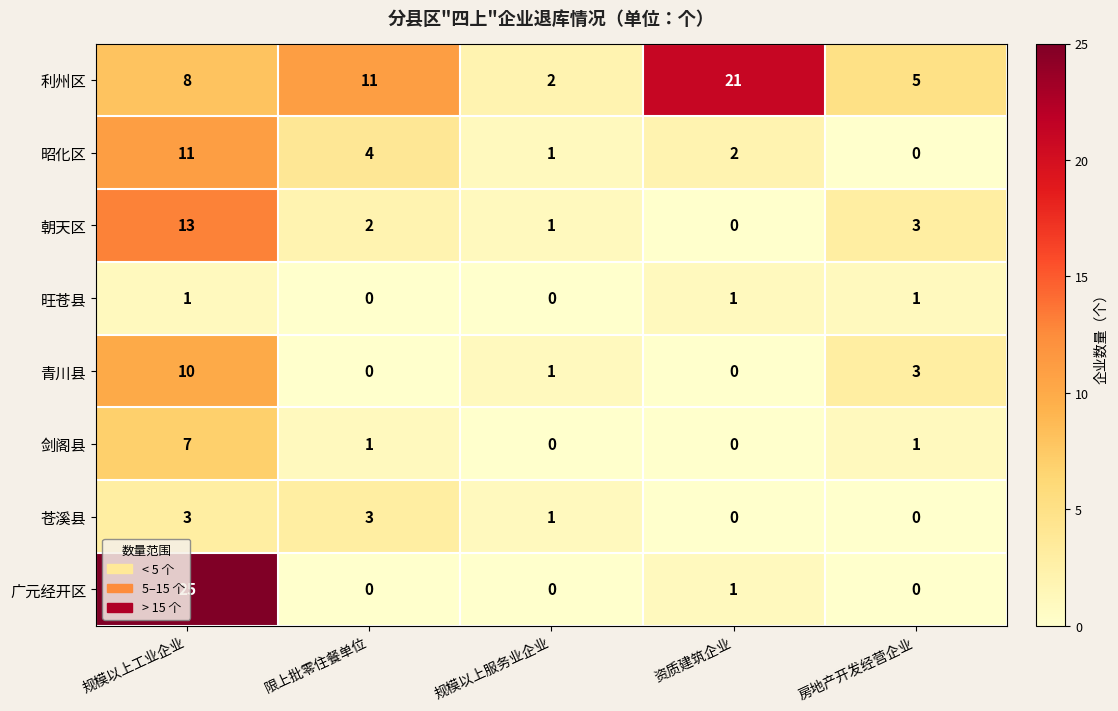

What is the difference between the maximum and minimum values in the 苍溪县 series?

3